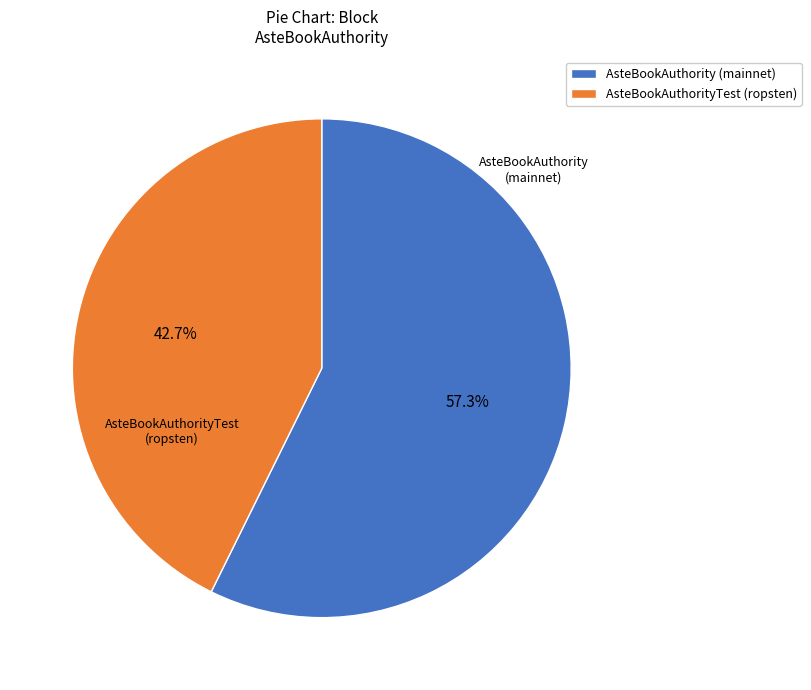

Count the number of slices in the pie.

2